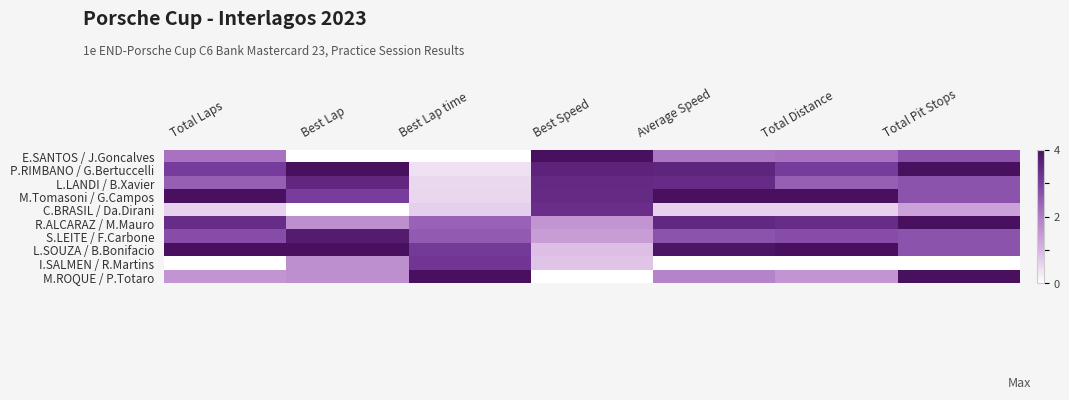

Which has a higher value, Total Distance or Best Lap time?

Total Distance